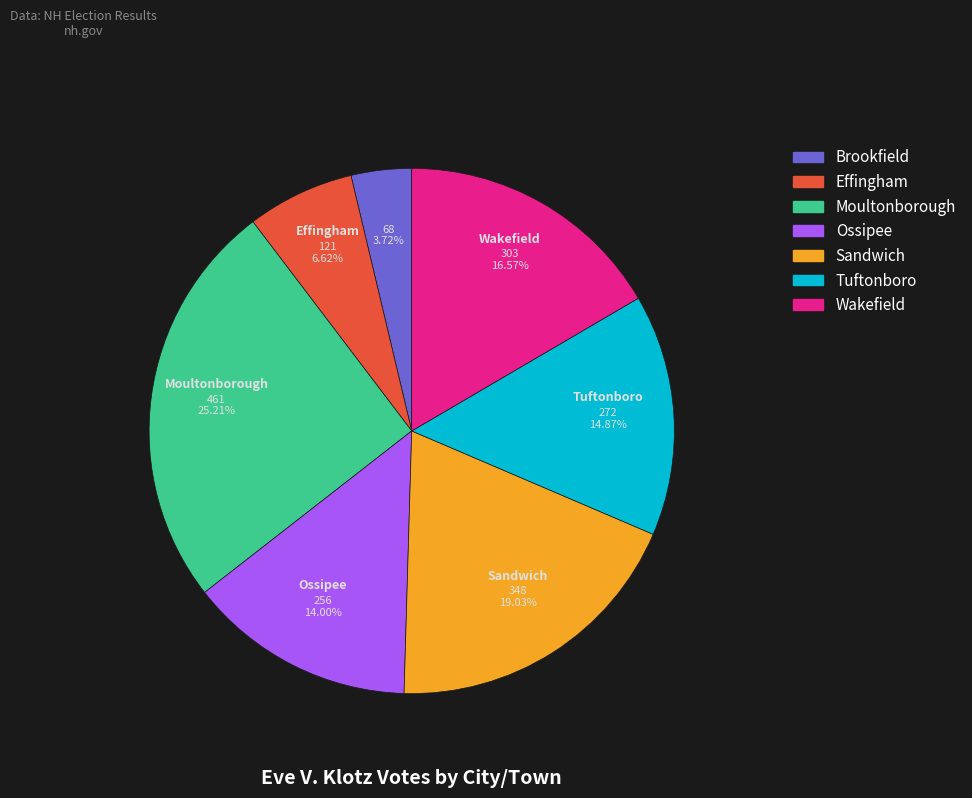

Is there any slice that represents more than half of the pie?

No